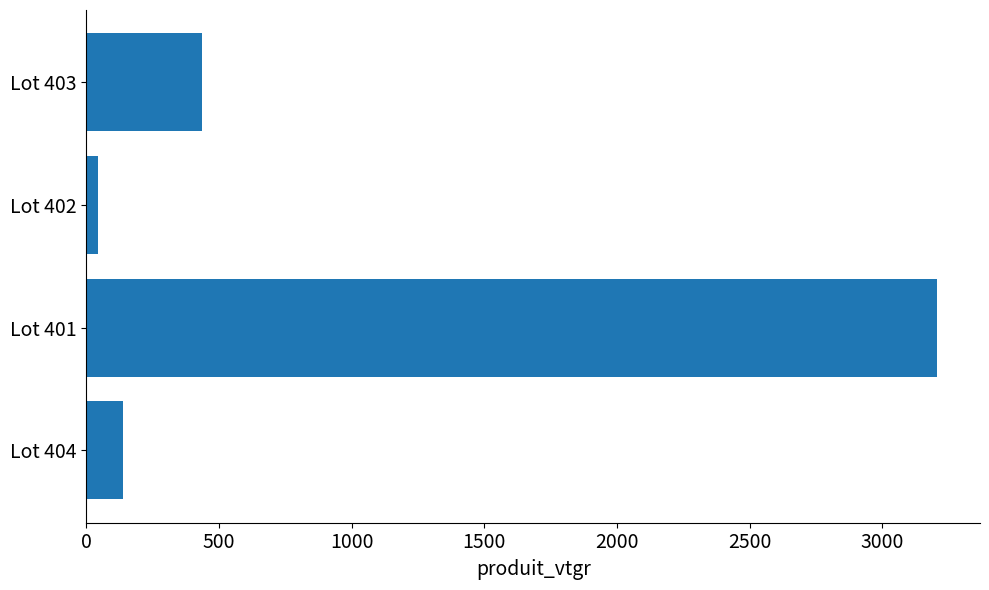

The value at Lot 403 is 139.3. True or false?

False